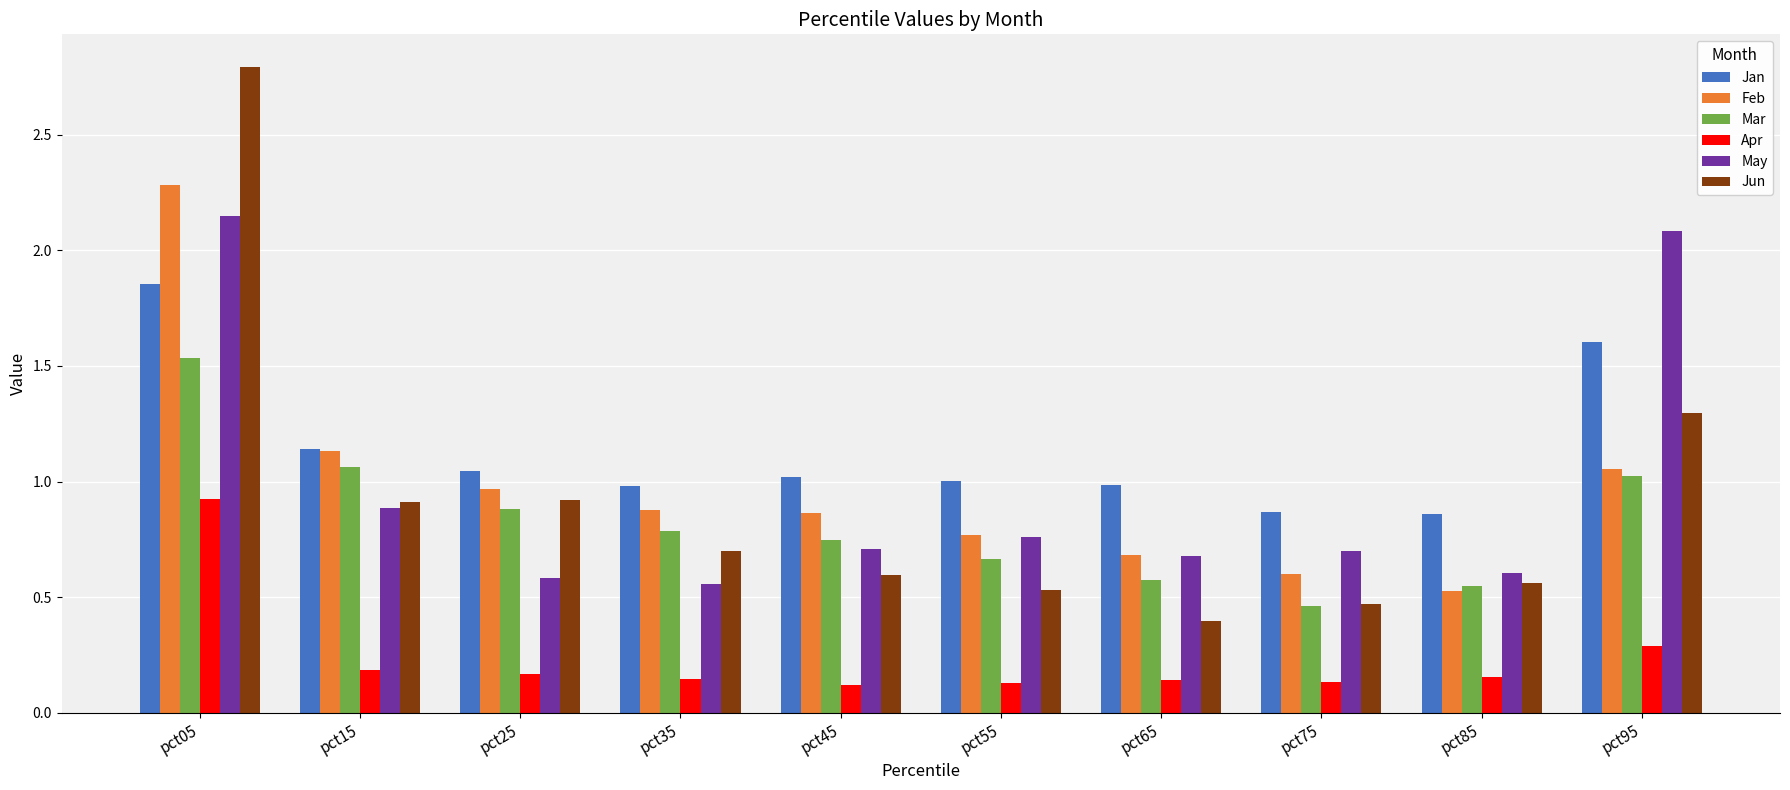

List the labels in order of Mar value, smallest first.

pct75, pct85, pct65, pct55, pct45, pct35, pct25, pct95, pct15, pct05